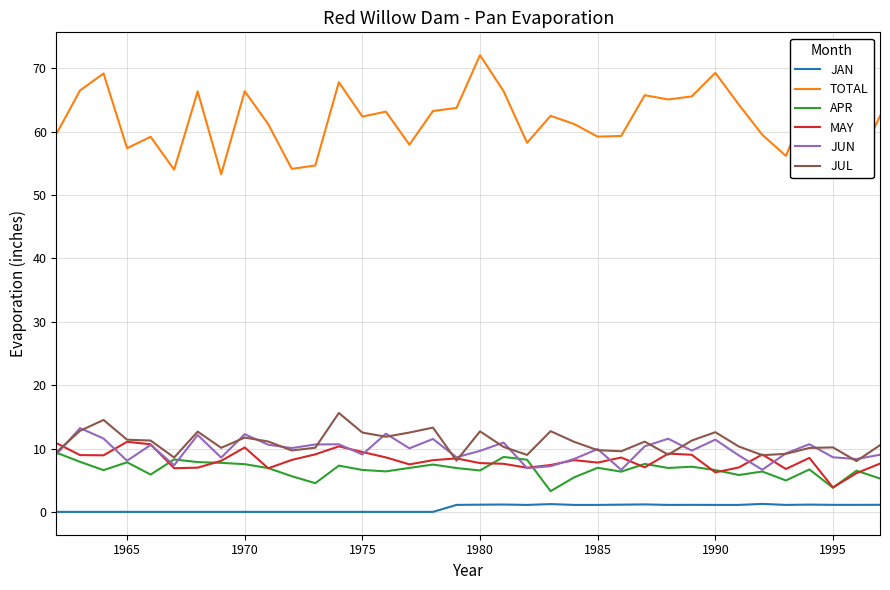

Does the chart display data point markers on the line(s)?

No